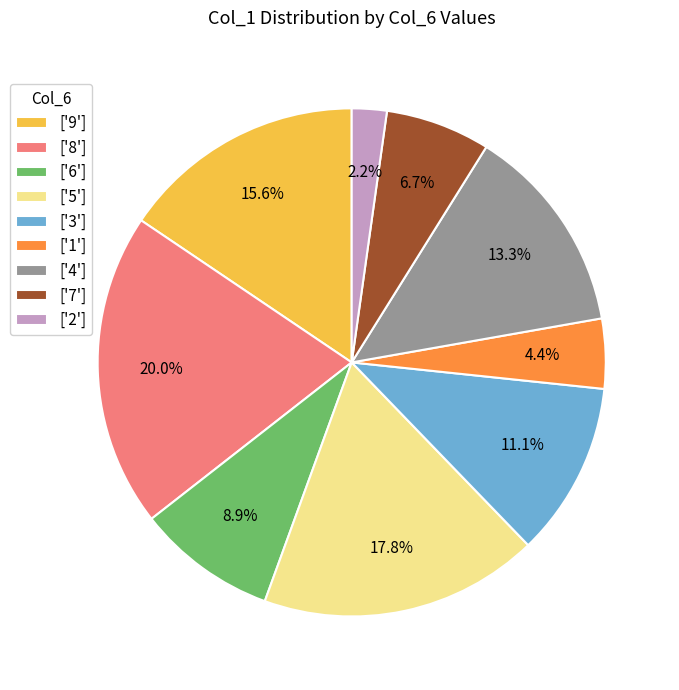

Rank the categories by value from lowest to highest.

['2'], ['1'], ['7'], ['6'], ['3'], ['4'], ['9'], ['5'], ['8']